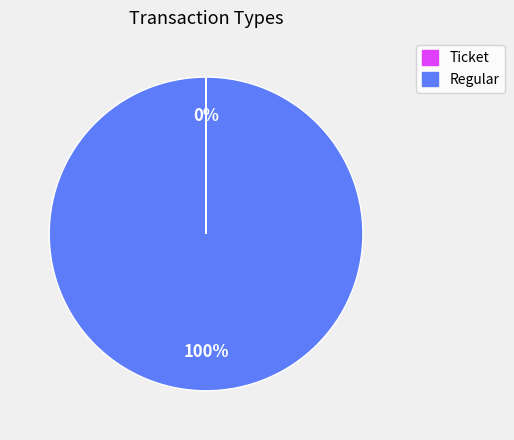

What percentage is the Regular slice, to the nearest percent?

100%